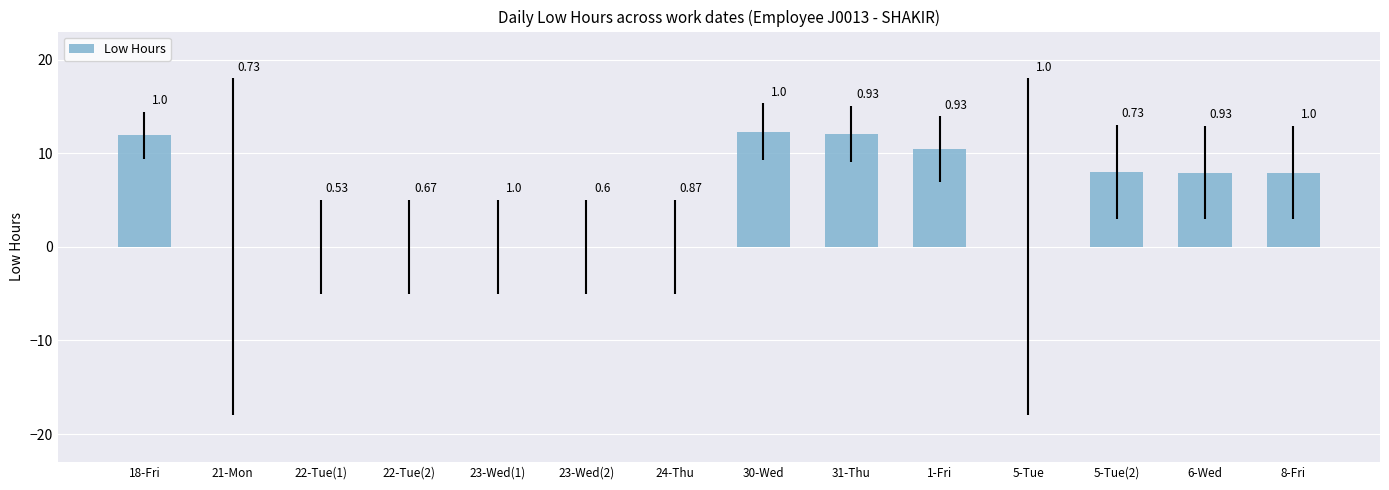

What position from the right is 5-Tue?

4